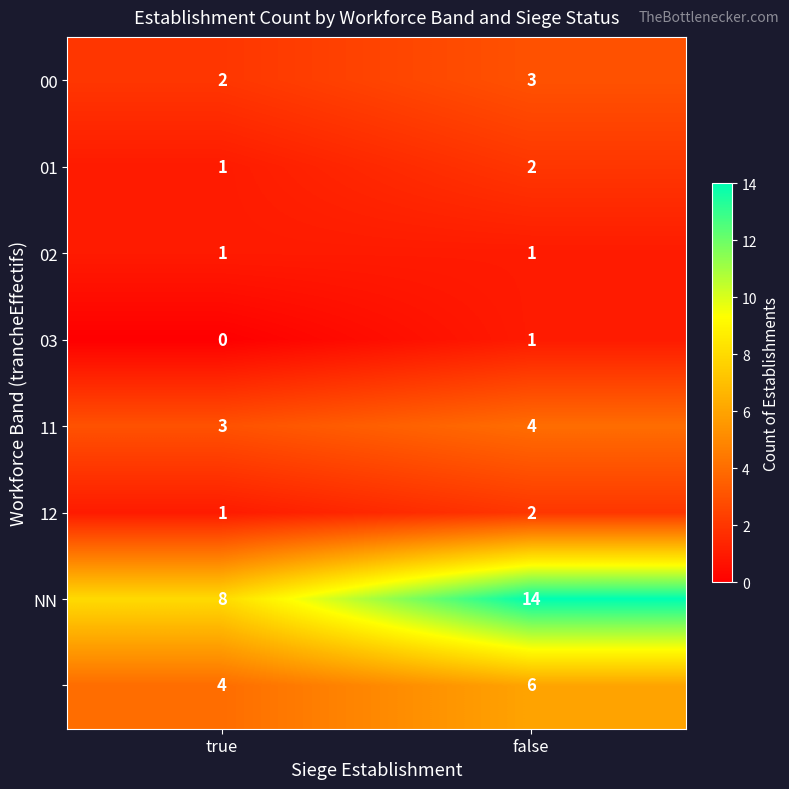

What is the total value across all series at false?

33